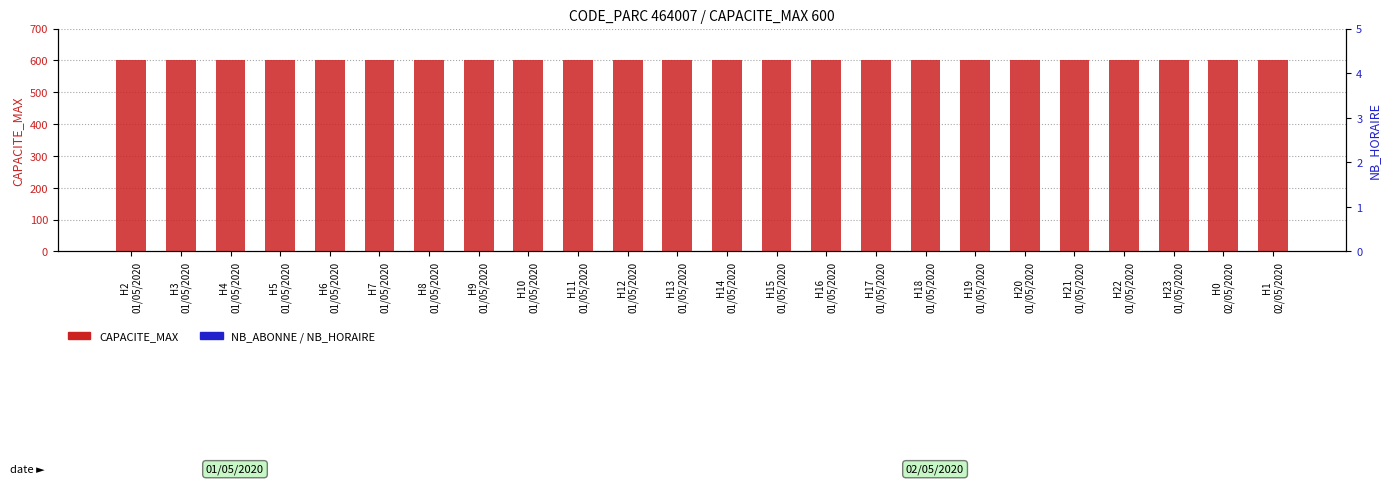

Does the chart contain stacked bars?

No